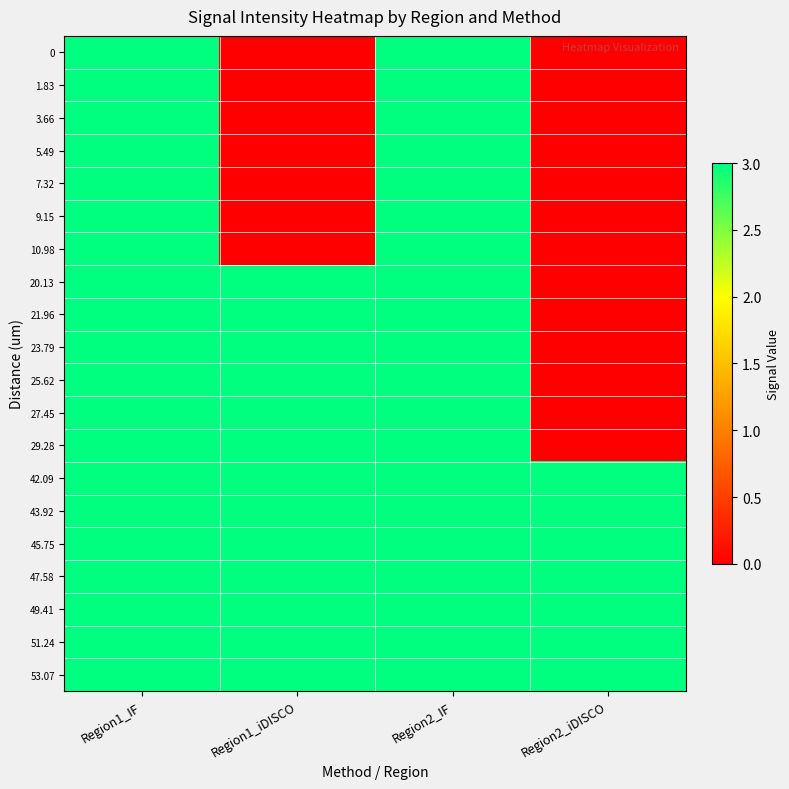

Reading left to right, list all the values displayed in this chart.

0: Region1_IF=3	Region1_iDISCO=0	Region2_IF=3	Region2_iDISCO=0
1.83: Region1_IF=3	Region1_iDISCO=0	Region2_IF=3	Region2_iDISCO=0
3.66: Region1_IF=3	Region1_iDISCO=0	Region2_IF=3	Region2_iDISCO=0
5.49: Region1_IF=3	Region1_iDISCO=0	Region2_IF=3	Region2_iDISCO=0
7.32: Region1_IF=3	Region1_iDISCO=0	Region2_IF=3	Region2_iDISCO=0
9.15: Region1_IF=3	Region1_iDISCO=0	Region2_IF=3	Region2_iDISCO=0
10.98: Region1_IF=3	Region1_iDISCO=0	Region2_IF=3	Region2_iDISCO=0
20.13: Region1_IF=3	Region1_iDISCO=3	Region2_IF=3	Region2_iDISCO=0
21.96: Region1_IF=3	Region1_iDISCO=3	Region2_IF=3	Region2_iDISCO=0
23.79: Region1_IF=3	Region1_iDISCO=3	Region2_IF=3	Region2_iDISCO=0
25.62: Region1_IF=3	Region1_iDISCO=3	Region2_IF=3	Region2_iDISCO=0
27.45: Region1_IF=3	Region1_iDISCO=3	Region2_IF=3	Region2_iDISCO=0
29.28: Region1_IF=3	Region1_iDISCO=3	Region2_IF=3	Region2_iDISCO=0
42.09: Region1_IF=3	Region1_iDISCO=3	Region2_IF=3	Region2_iDISCO=3
43.92: Region1_IF=3	Region1_iDISCO=3	Region2_IF=3	Region2_iDISCO=3
45.75: Region1_IF=3	Region1_iDISCO=3	Region2_IF=3	Region2_iDISCO=3
47.58: Region1_IF=3	Region1_iDISCO=3	Region2_IF=3	Region2_iDISCO=3
49.41: Region1_IF=3	Region1_iDISCO=3	Region2_IF=3	Region2_iDISCO=3
51.24: Region1_IF=3	Region1_iDISCO=3	Region2_IF=3	Region2_iDISCO=3
53.07: Region1_IF=3	Region1_iDISCO=3	Region2_IF=3	Region2_iDISCO=3